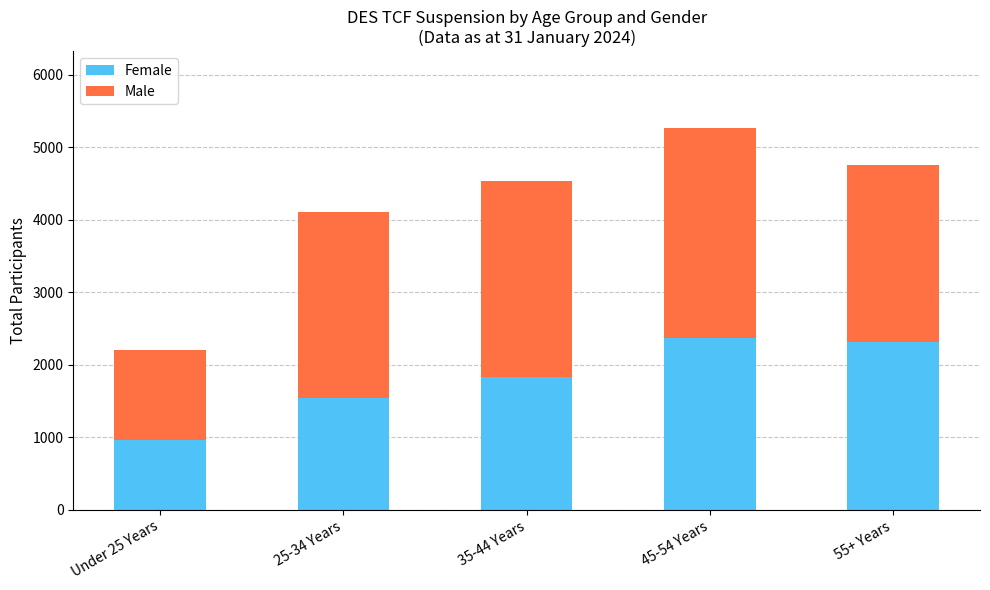

What are all the series names shown in the legend?

Female, Male